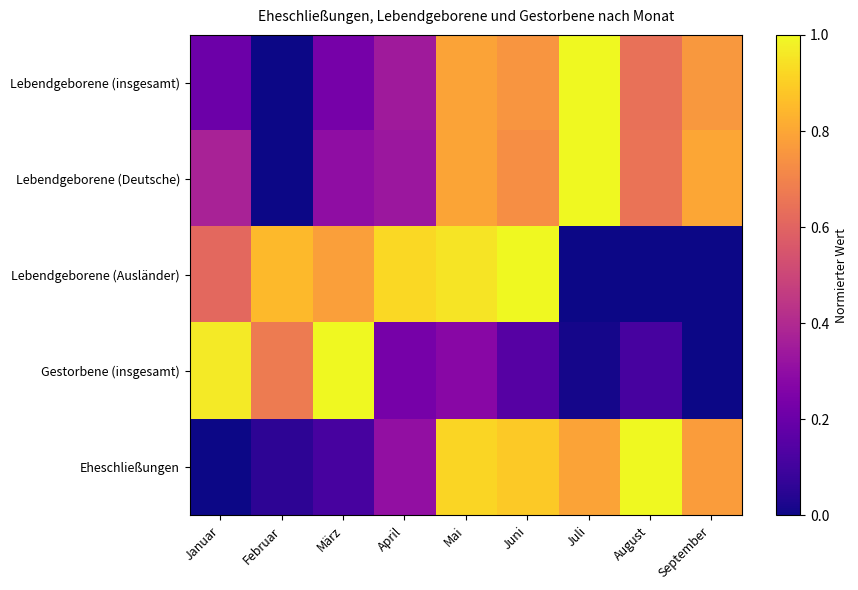

Between Juni and August, which series saw the biggest shift?

Lebendgeborene (Ausländer)